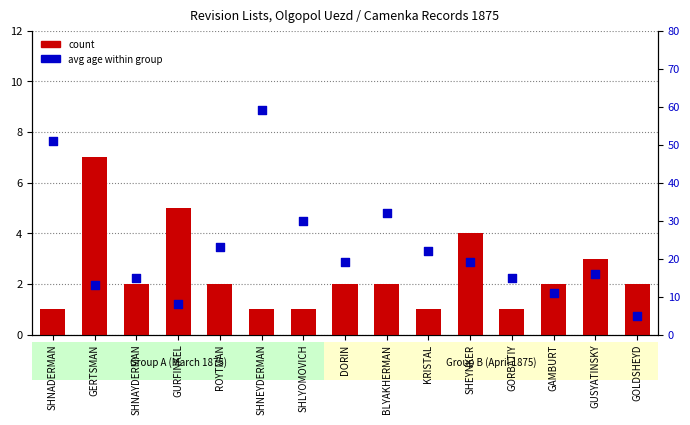

Which series has the widest spread of Y values?

avg age